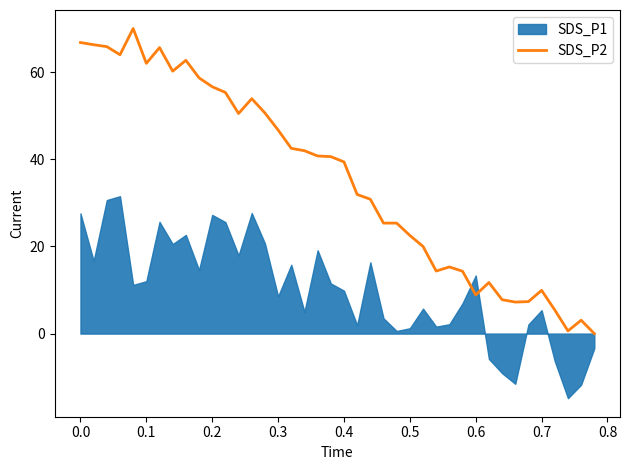

Reading left to right, list all the values displayed in this chart.

66.8	66.3	65.8	64.0	70.0	62.0	65.6	60.2	62.7	58.7	56.6	55.3	50.5	53.9	50.6	46.7	42.5	42.0	40.8	40.6	39.4	31.9	30.8	25.3	25.3	22.5	20.0	14.4	15.3	14.3	8.9	11.7	7.8	7.2	7.3	9.9	5.4	0.6	3.1	0.0